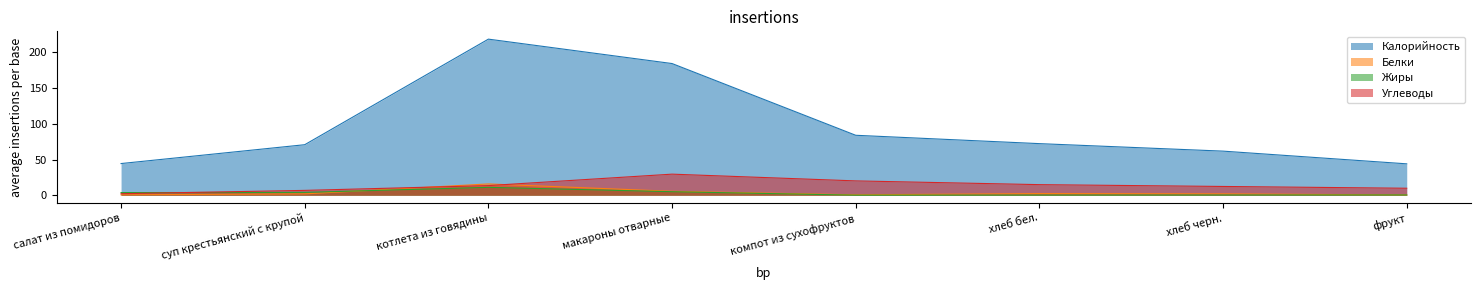

What is the sum of all Жиры values?

24.8